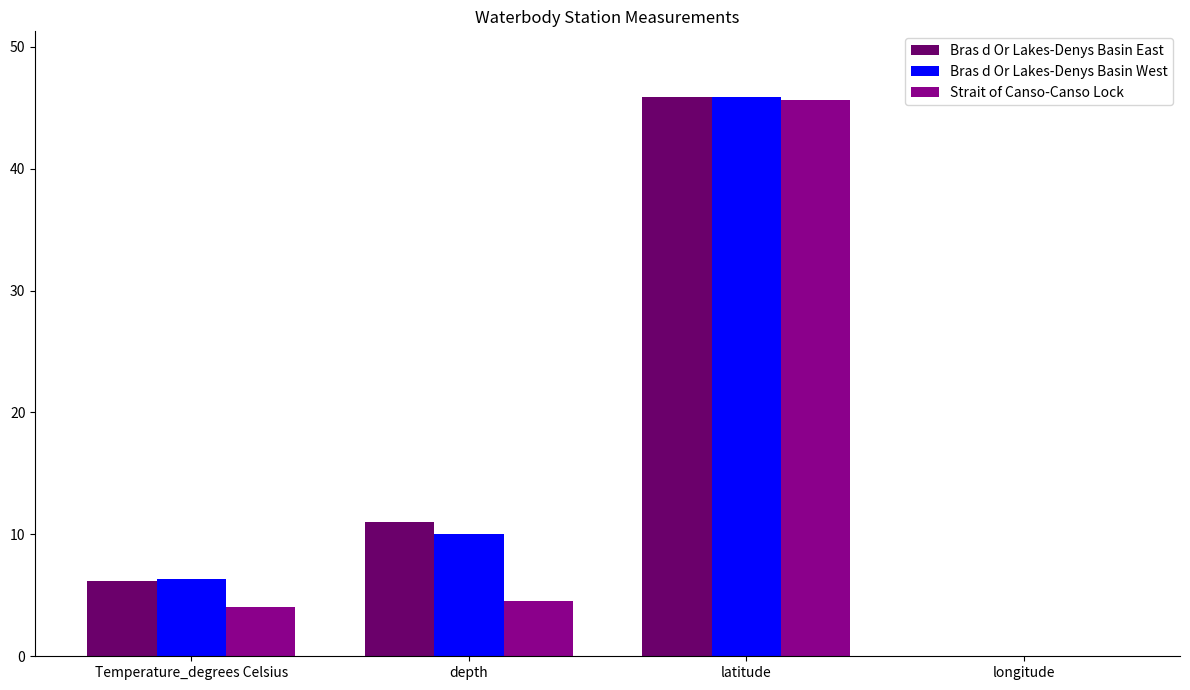

What is the lowest value of the Strait of Canso-Canso Lock series?

-61.4